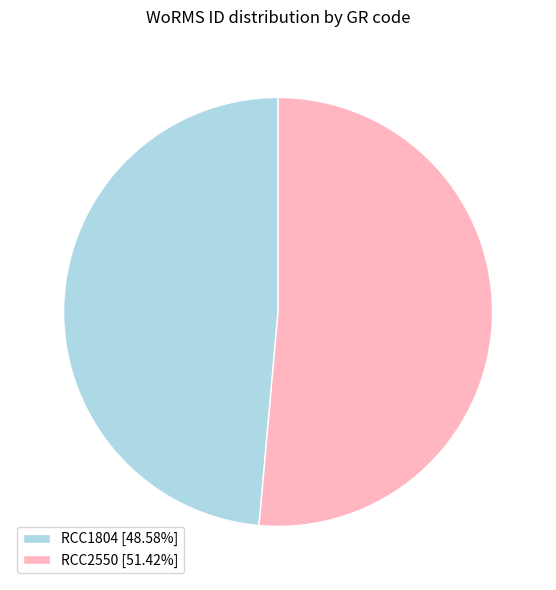

Is the sum of RCC2550 [51.42%] and RCC1804 [48.58%] greater than half?

Yes